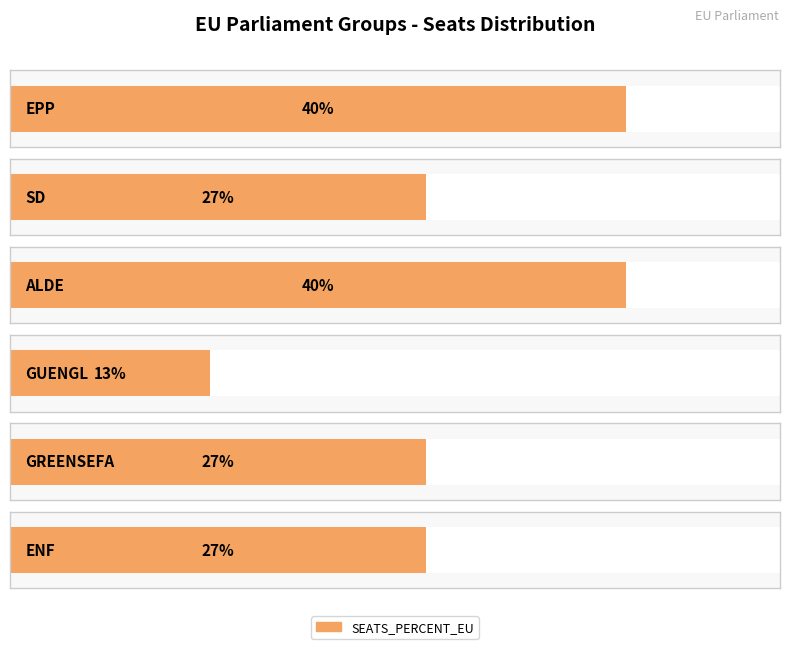

What is the change in value from ALDE to GREENSEFA?

-0.1